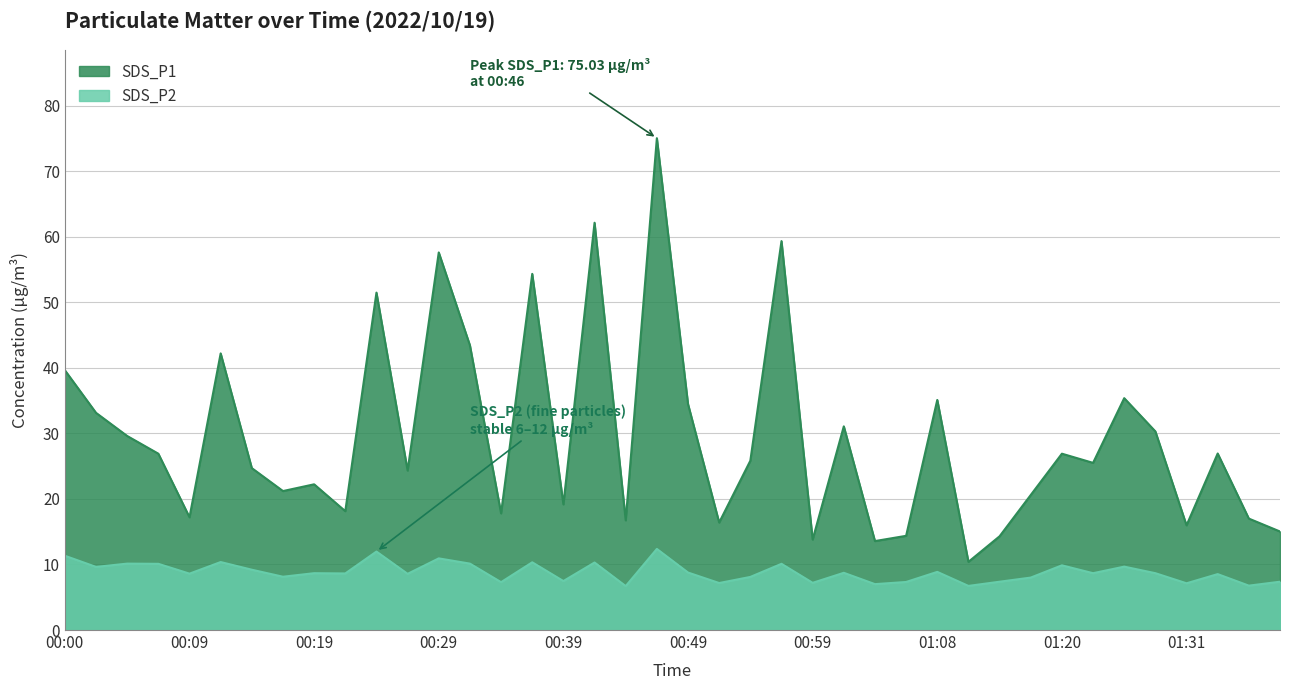

What is the difference between the highest and lowest values at 01:17?

12.6